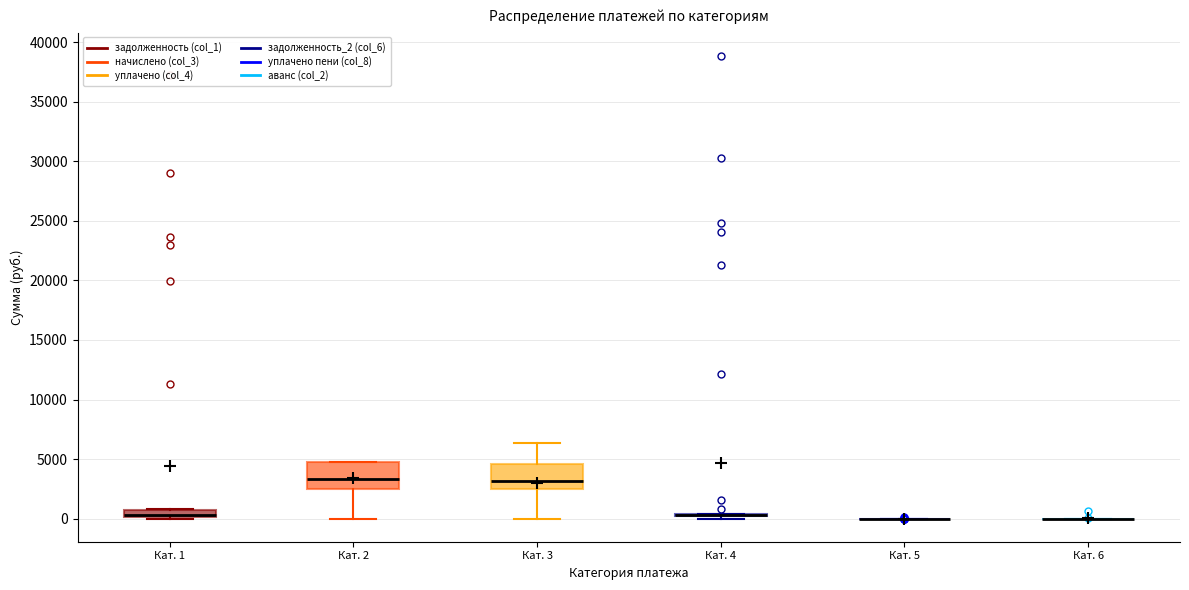

Where does the median line of the box for Кат. 2 sit on the y-axis? The values are not printed on the chart, so give them approximately, as read against the axis.

3500